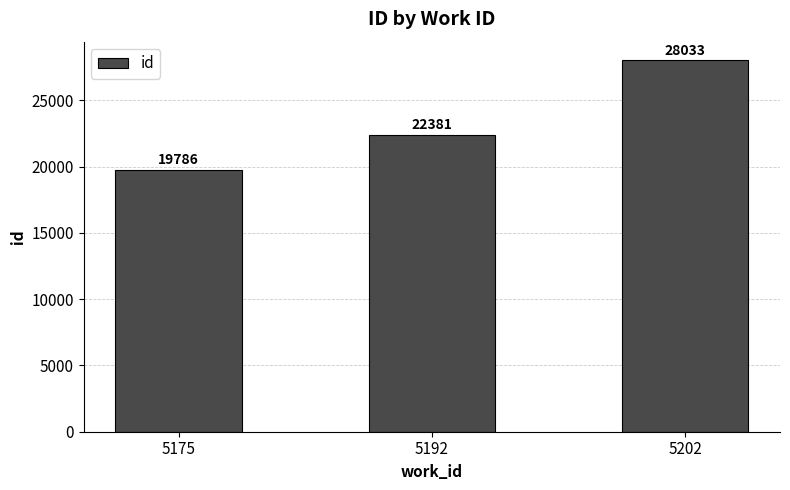

The value at 5202 is 16408. True or false?

False